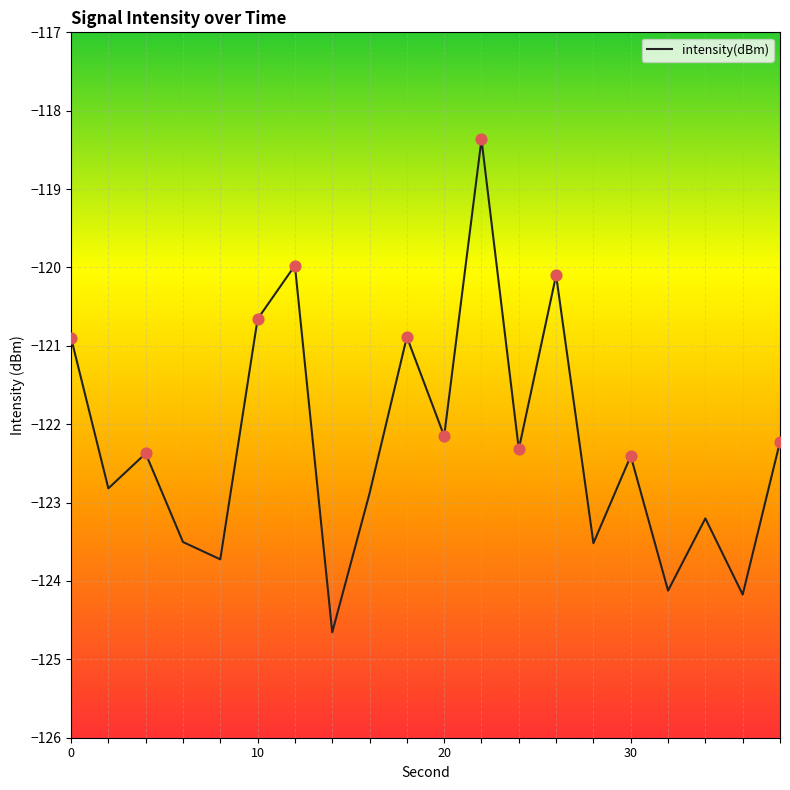

What is the difference between the maximum and minimum values?

6.3